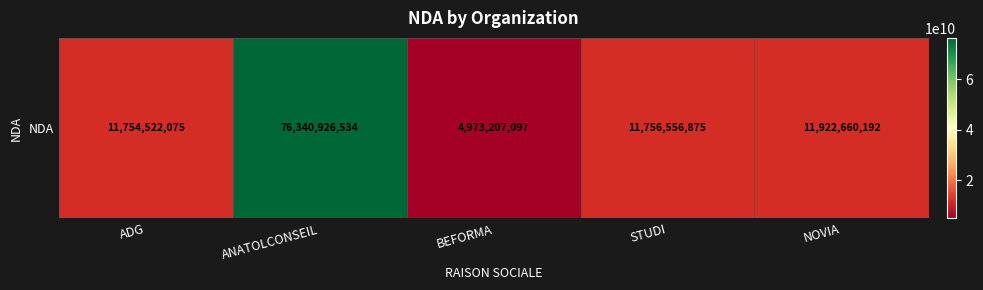

Is it true that the value at NOVIA is 21017115233?

False